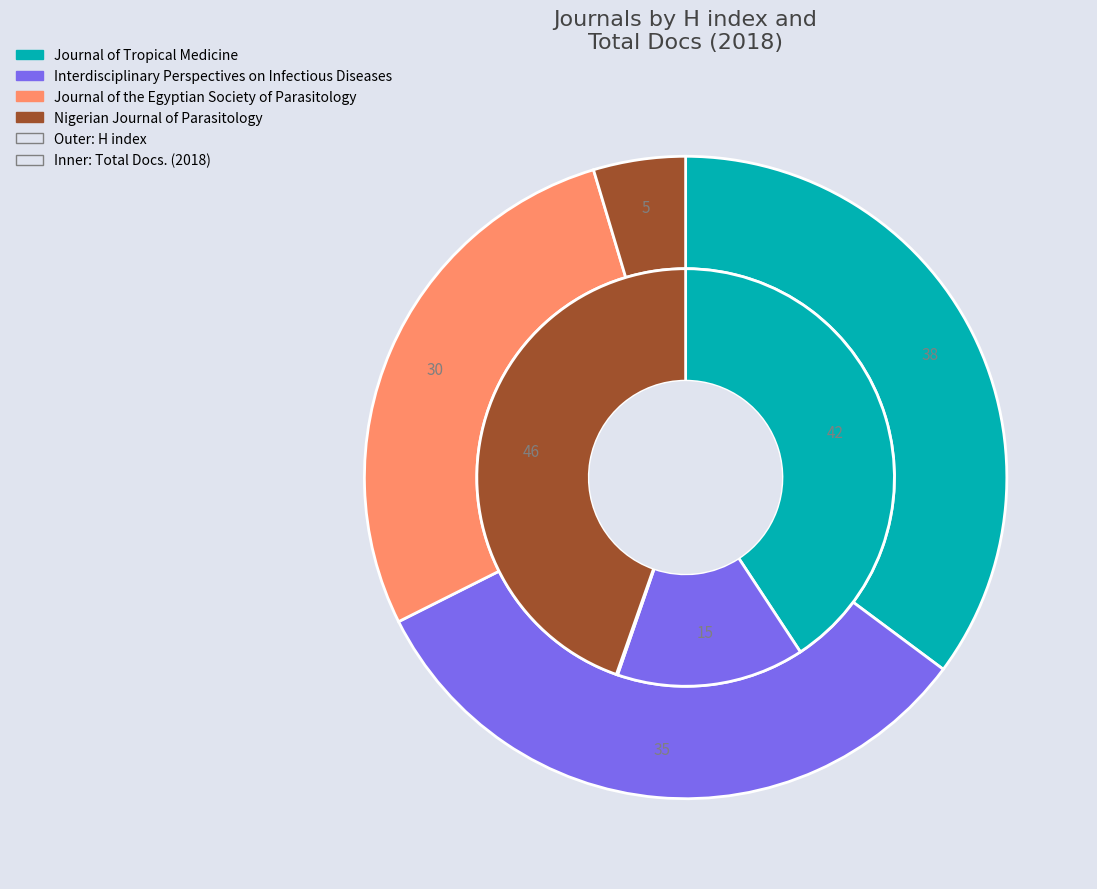

What is the smallest slice in the pie chart?

Journal of the Egyptian Society of Parasitology